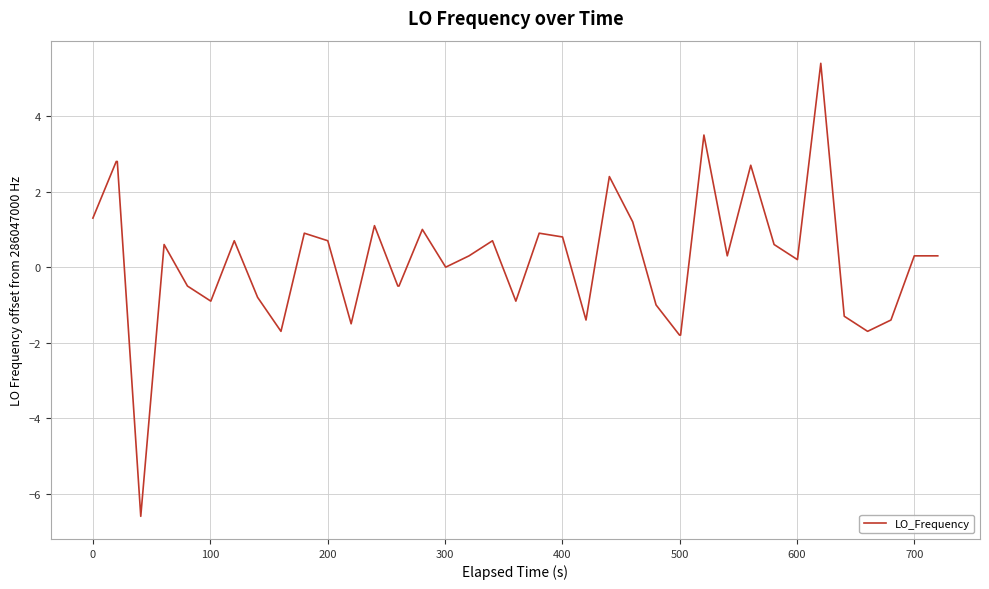

What is the average value?

0.2